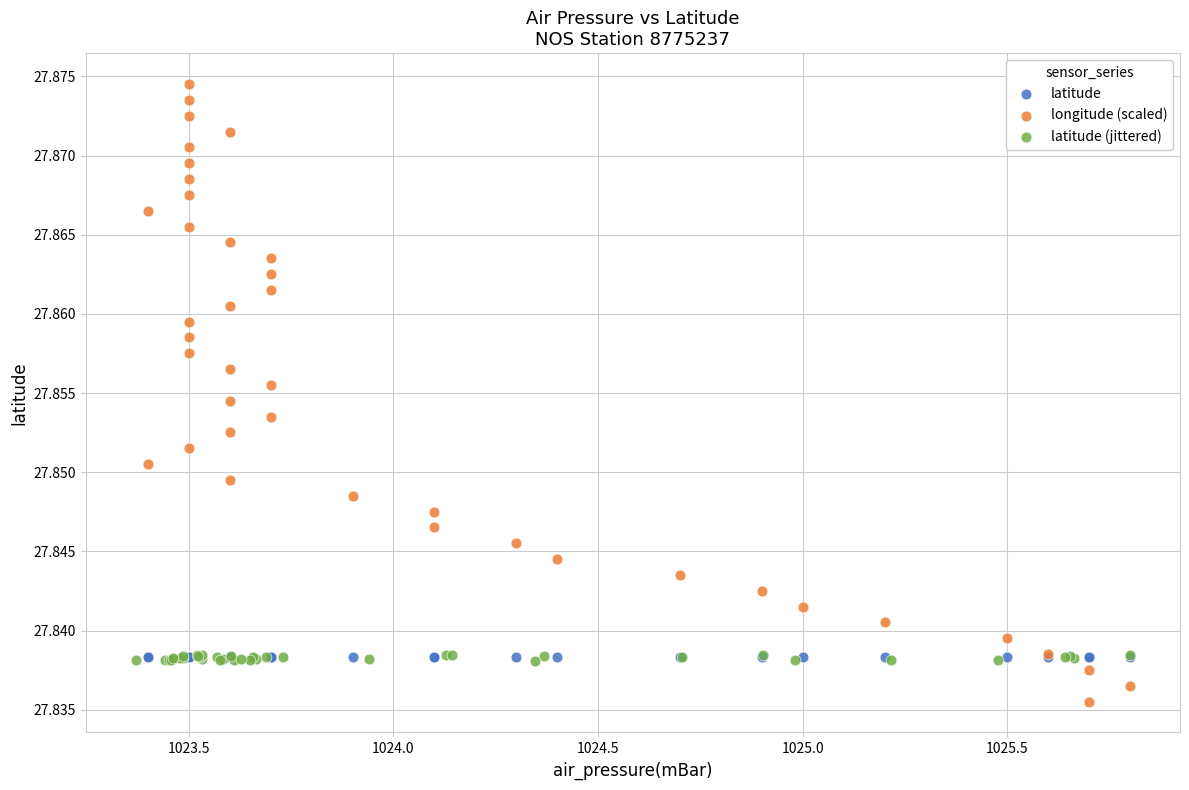

Which series reaches the maximum Y coordinate?

longitude (scaled)